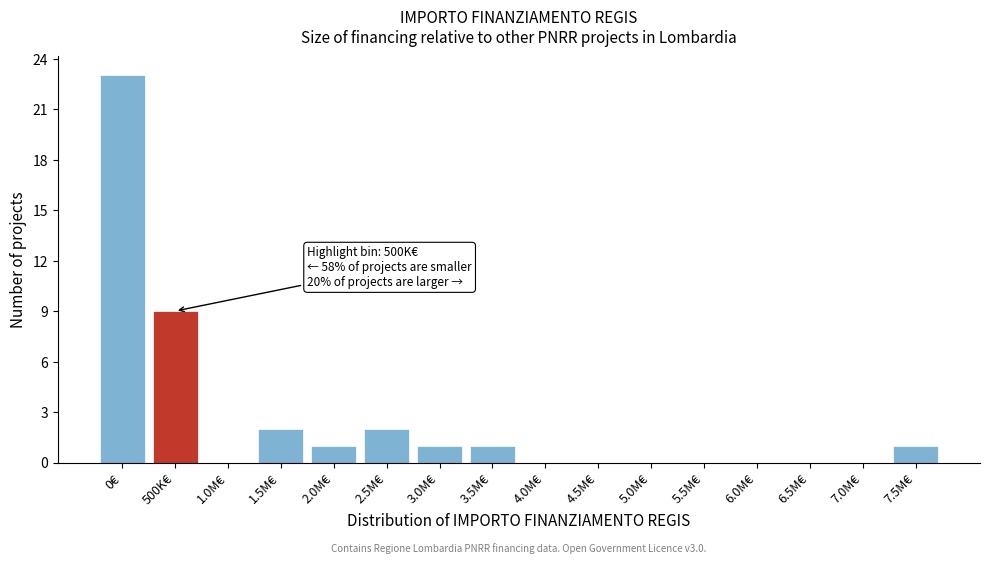

Reading right to left, what are all the values shown in this chart?

7.5M€=1	7.0M€=0	6.5M€=0	6.0M€=0	5.5M€=0	5.0M€=0	4.5M€=0	4.0M€=0	3.5M€=1	3.0M€=1	2.5M€=2	2.0M€=1	1.5M€=2	1.0M€=0	500K€=9	0€=23